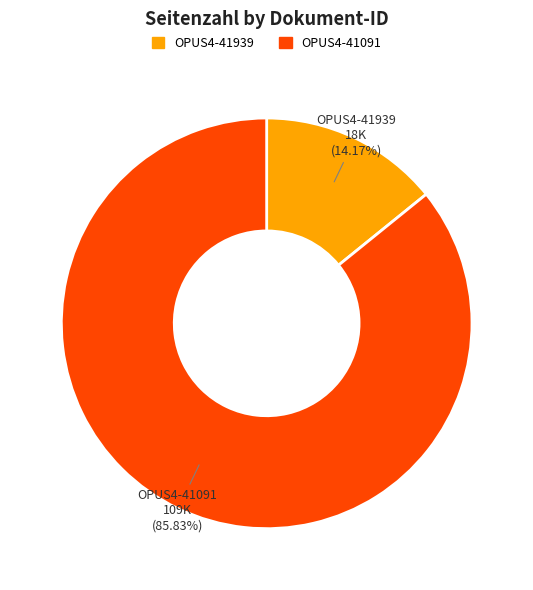

To the nearest percent, what is the difference between the largest and smallest slice percentages?

72%